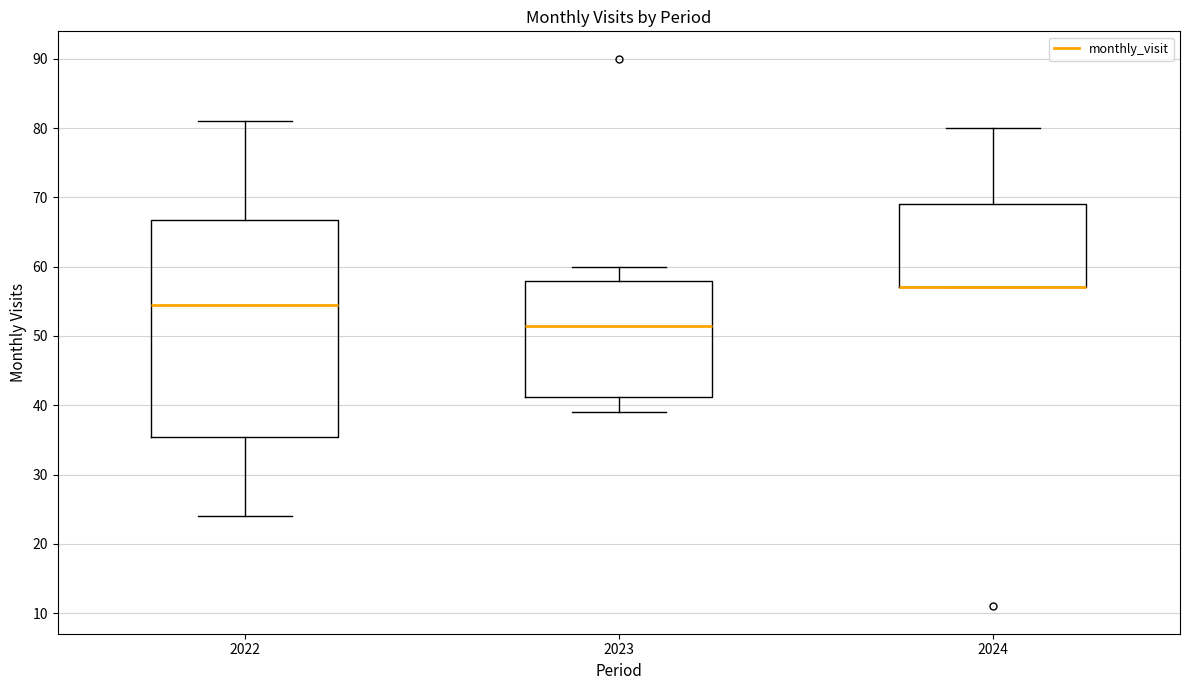

Which box is the tallest, from its lower edge to its upper edge?

2022